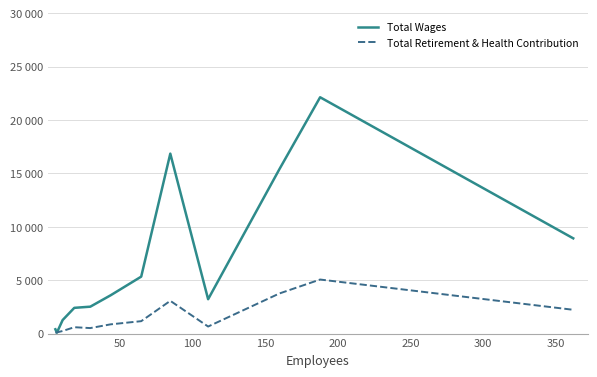

What are all the series names shown in the legend?

Total Wages, Total Retirement & Health Contribution